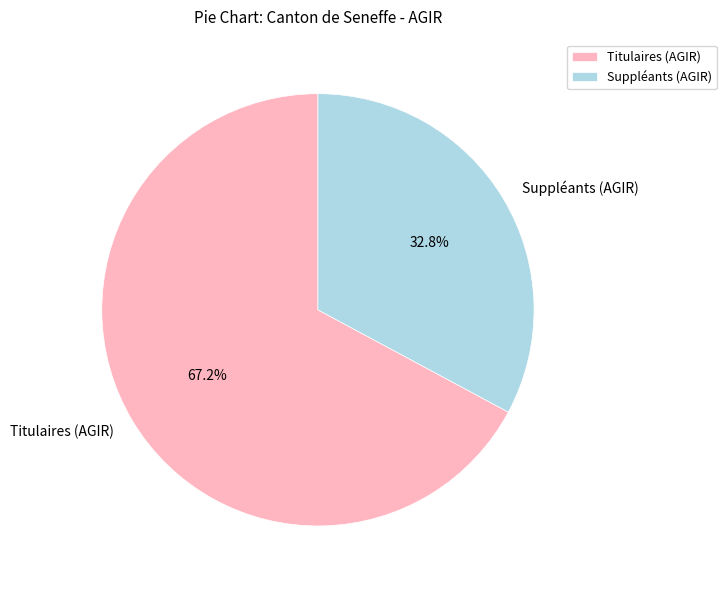

What percentage is NOT represented by Suppléants (AGIR)?

67.2%